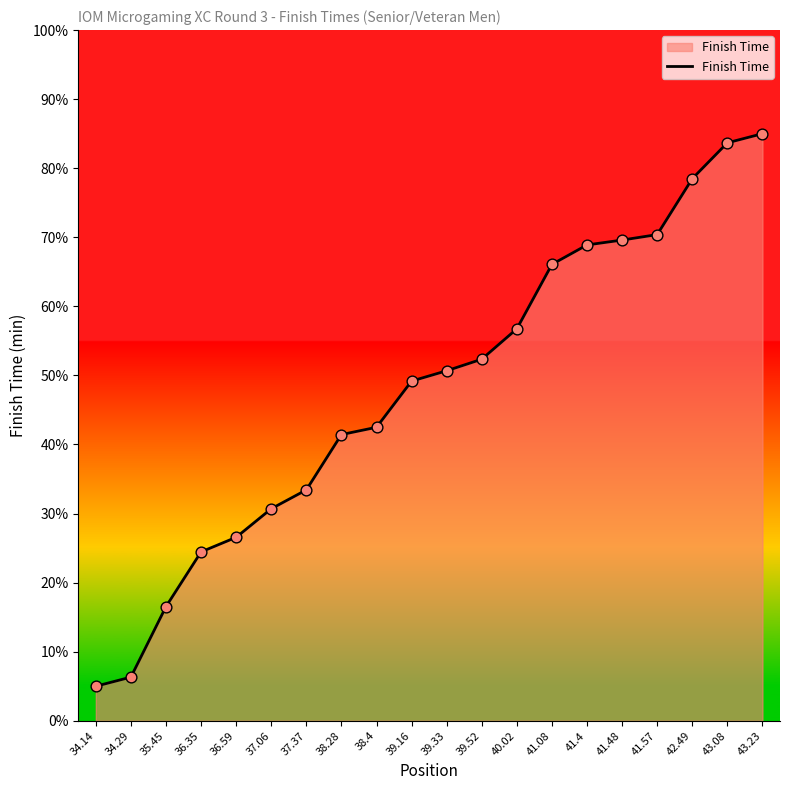

Between 34.14 and 42.49, which is larger?

42.49